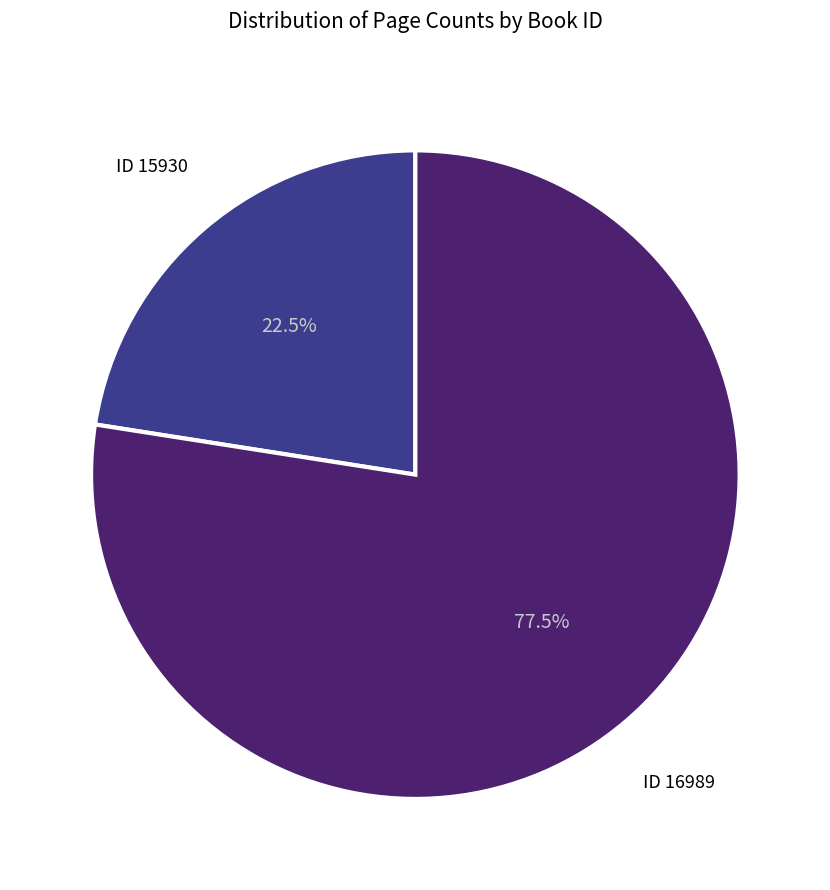

What is the total percentage of ID 15930 and ID 16989?

100.0%